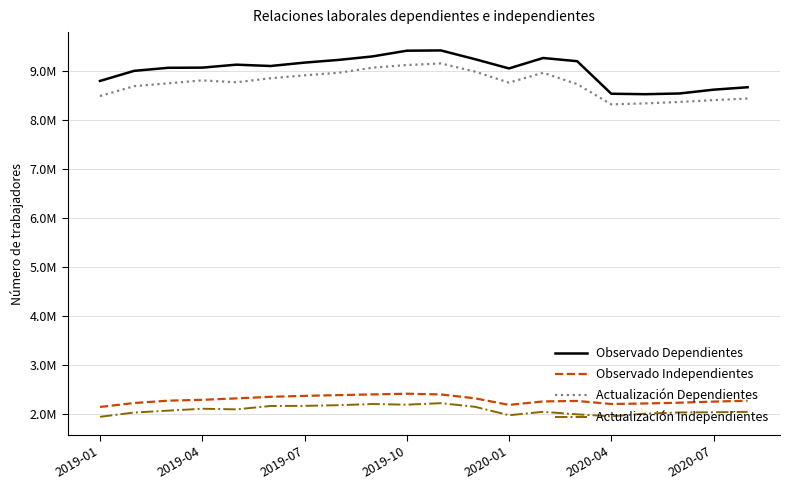

In Observado Dependientes, how many points are lower than both neighbors (excluding endpoints)?

3